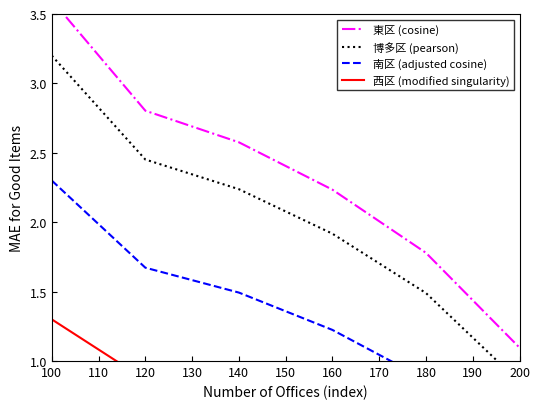

List the series in order of their peak value, lowest first.

西区 (modified singularity), 南区 (adjusted cosine), 博多区 (pearson), 東区 (cosine)